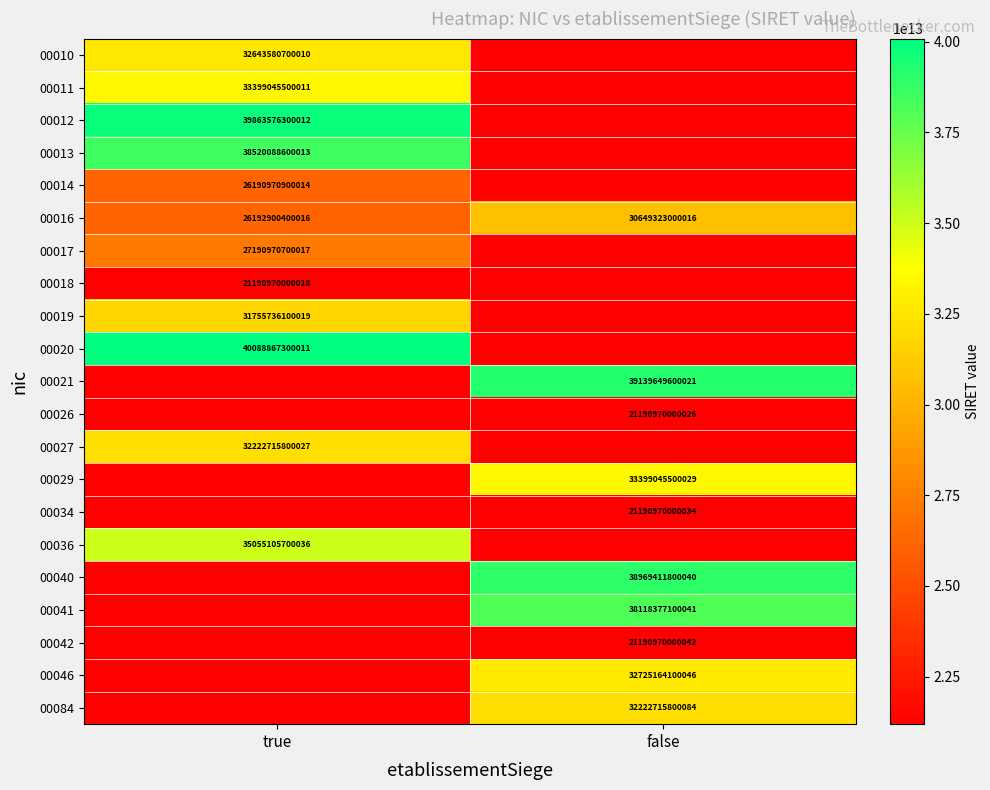

What is the difference between the highest and lowest values at true?

18897897299993.0